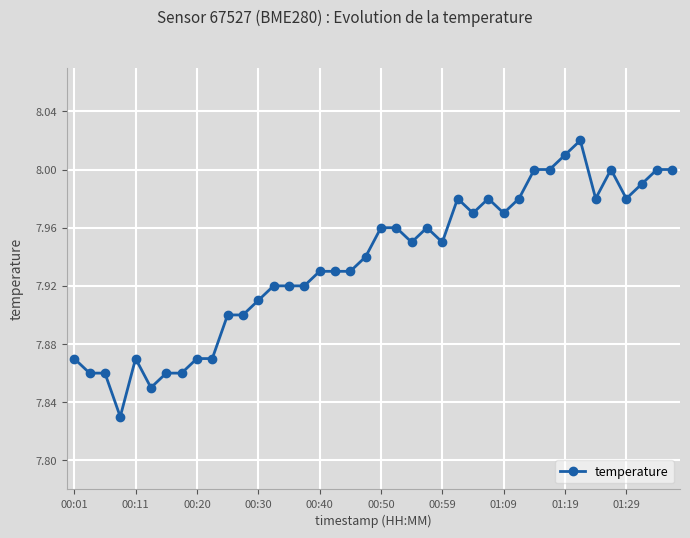

True or false: the data has more than 2 interior local peaks.

True